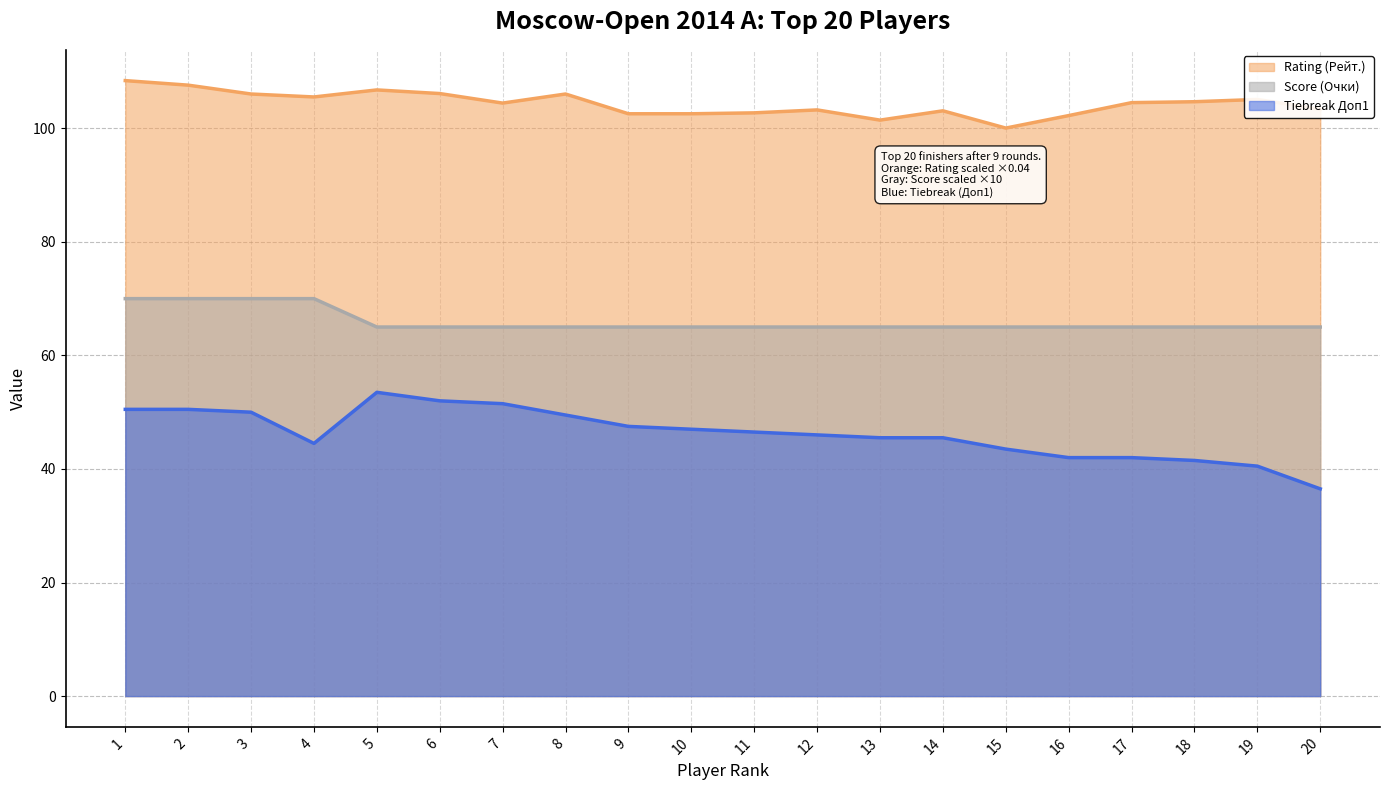

The value of Rating (Рейт.) at 13 is 56.4. True or false?

False